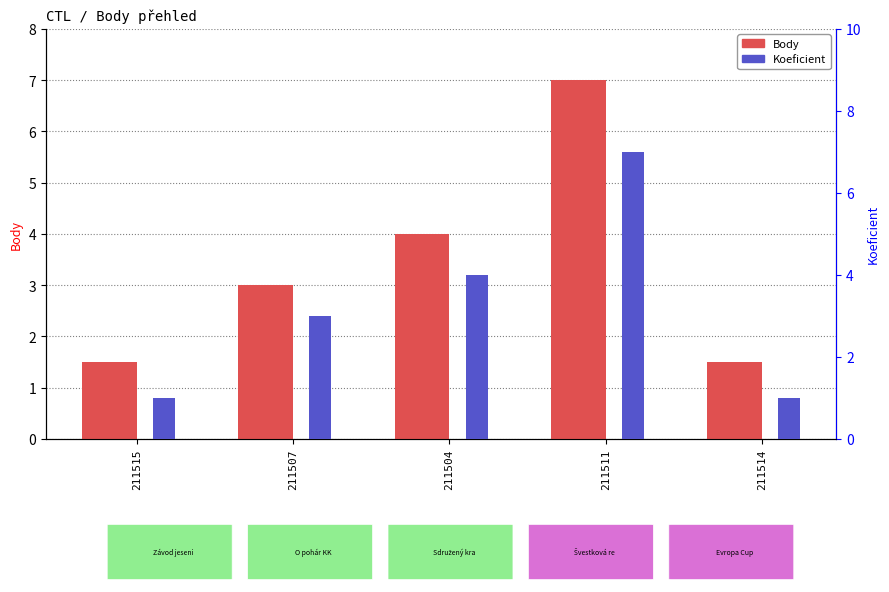

Which category has the lowest value across all series?

211515